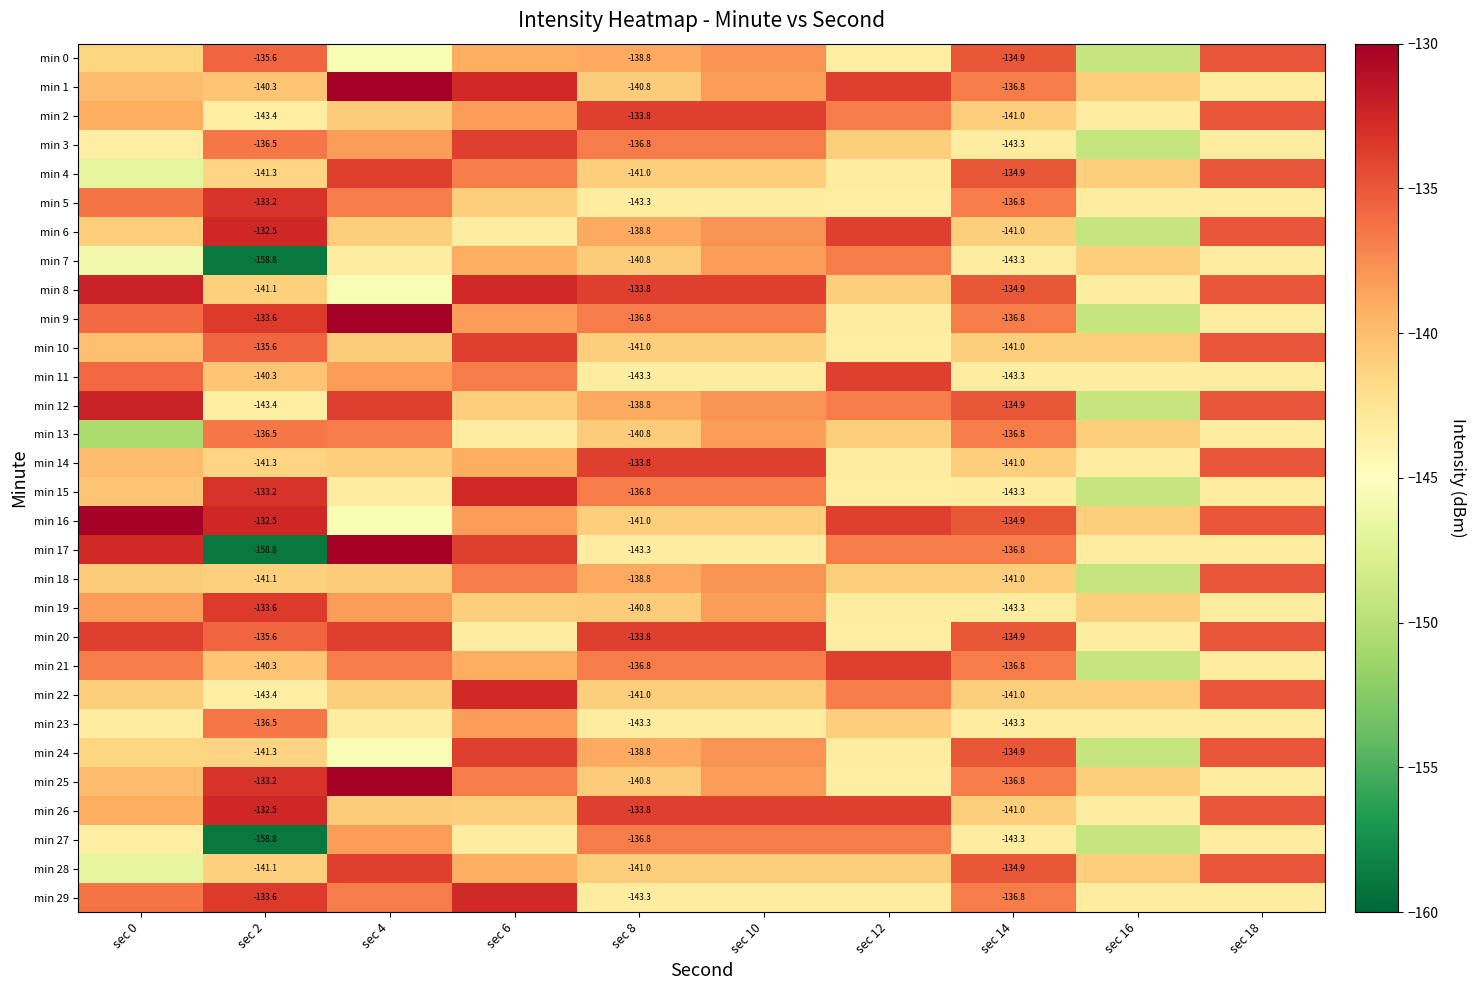

Rank the categories by min 29 value from lowest to highest.

sec 8, sec 10, sec 12, sec 16, sec 18, sec 4, sec 14, sec 0, sec 2, sec 6